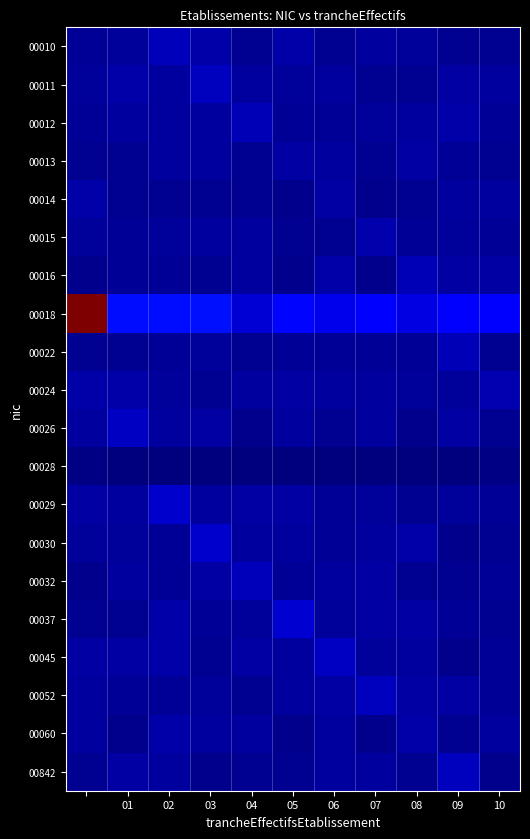

Which series has the largest total across all categories?

00018